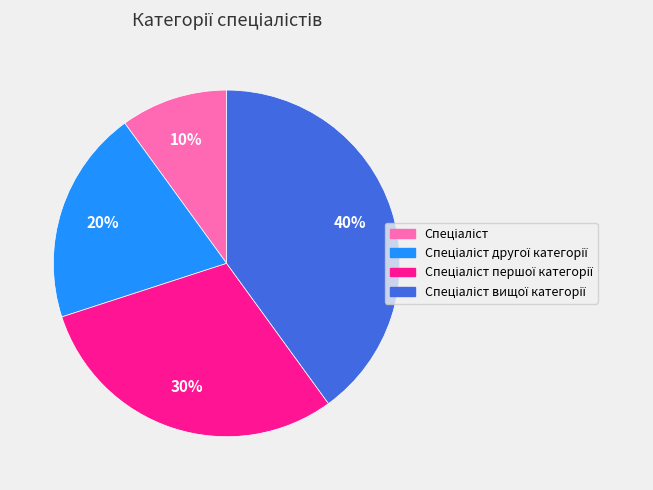

To the nearest percent, what is the average slice percentage?

25%